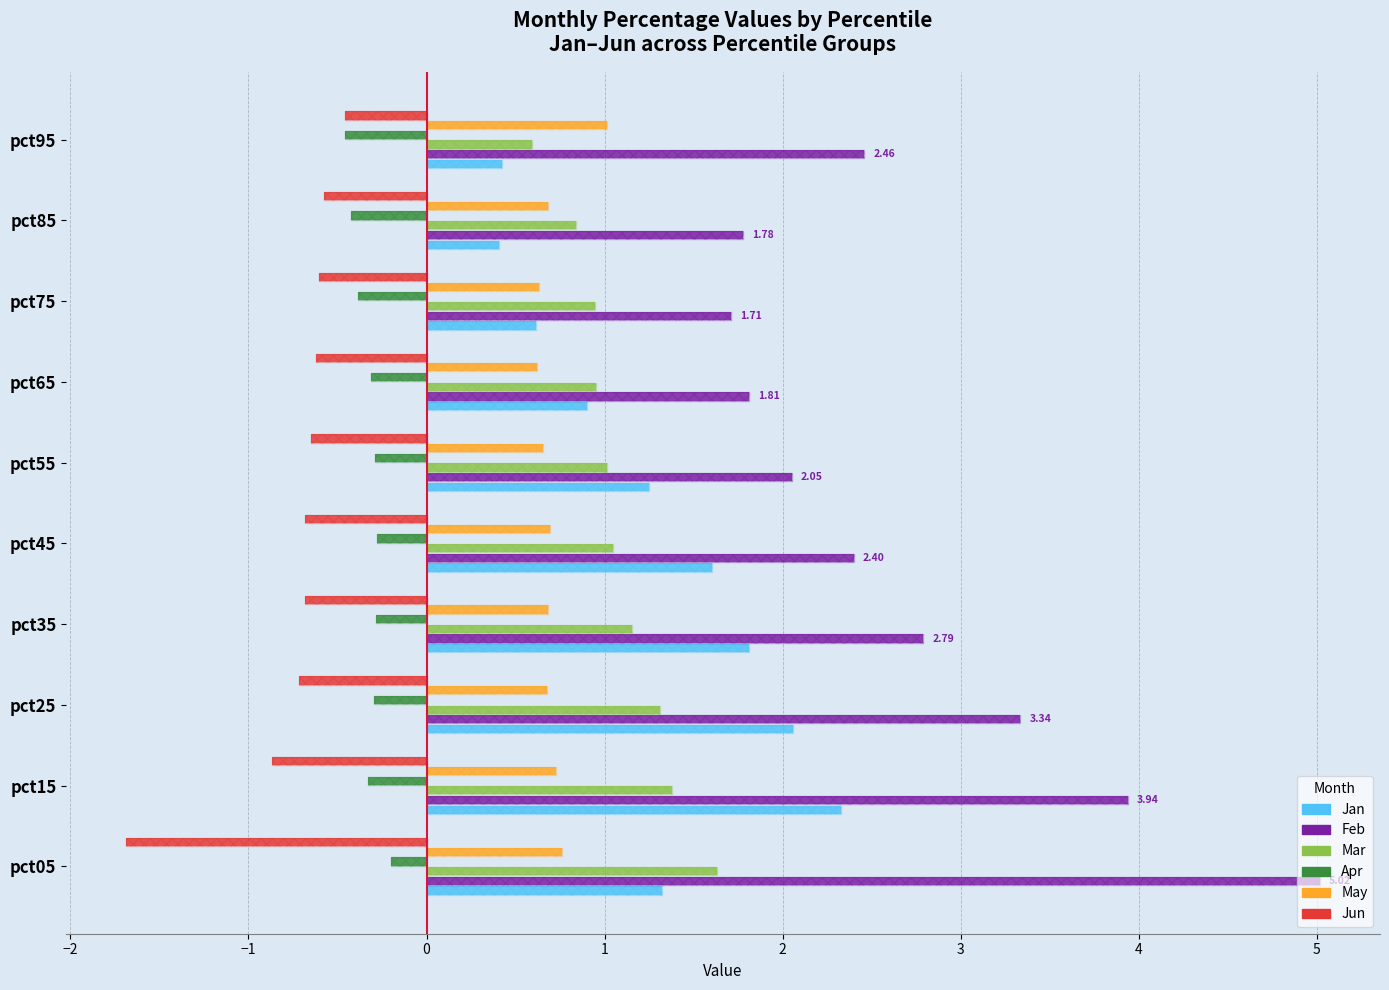

The Jun series shows -1.0 at pct65. True or false?

False